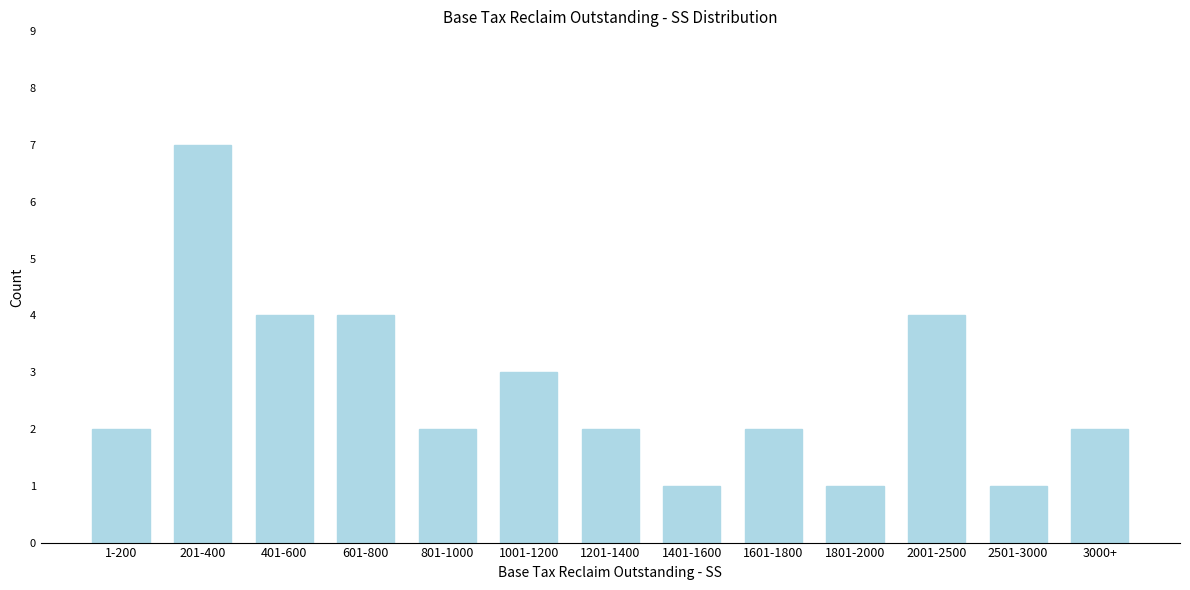

Reading left to right, what are all the values shown in this chart?

2	7	4	4	2	3	2	1	2	1	4	1	2